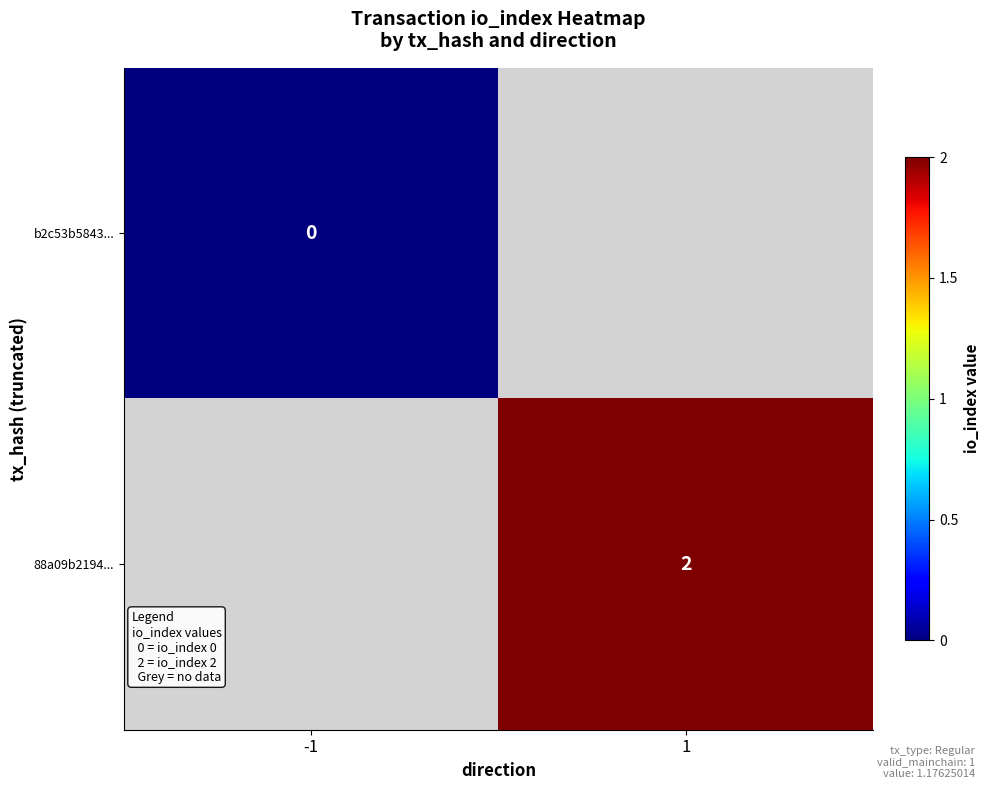

At how many categories does at least one series exceed 0?

1